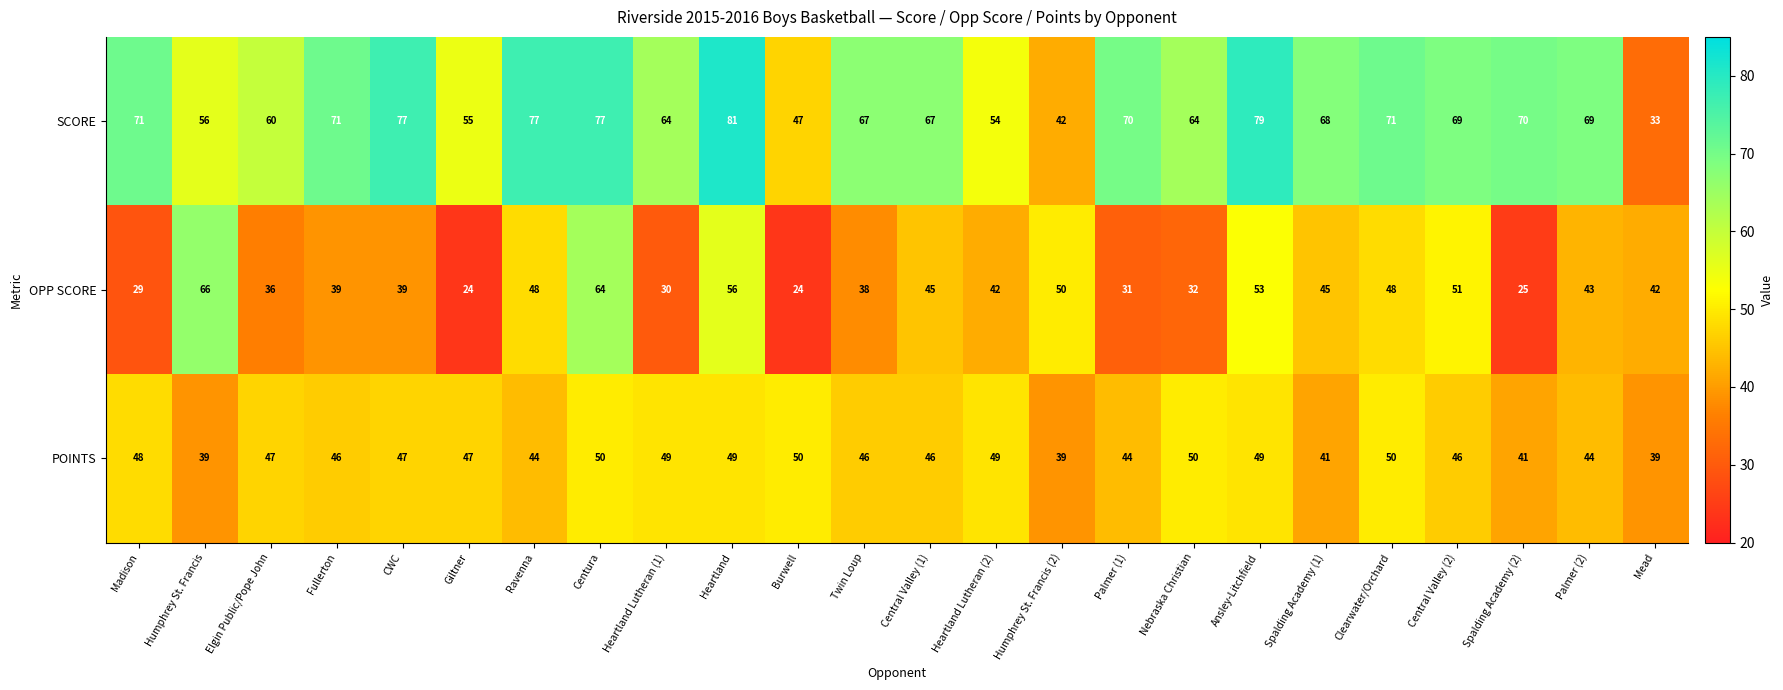

How many data points in SCORE are less than 69?

12